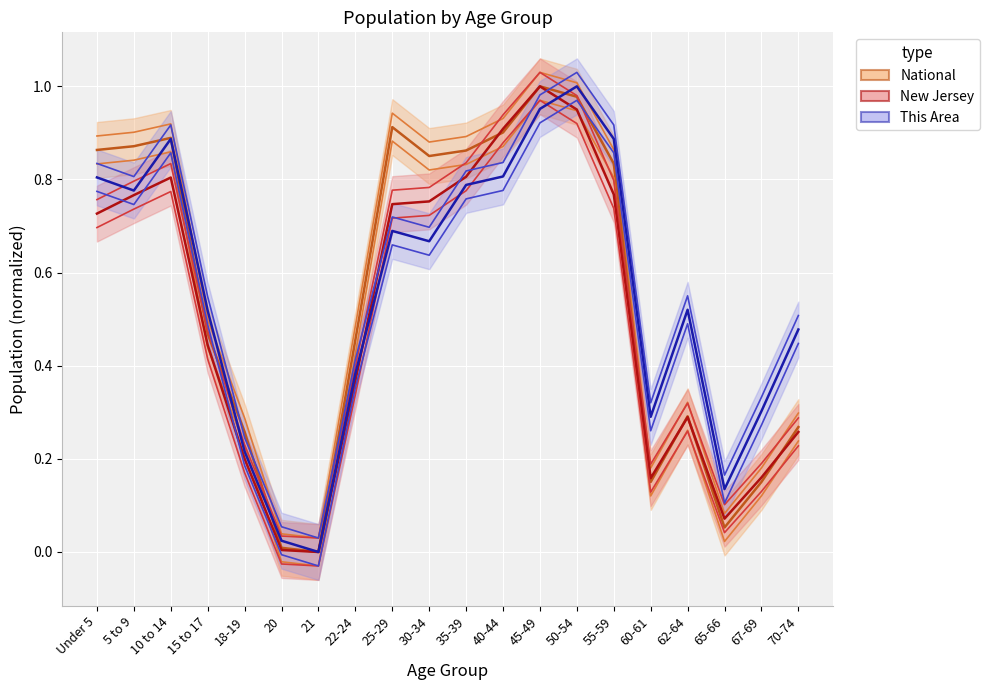

At which category does the chart reach its peak across all series?

45-49